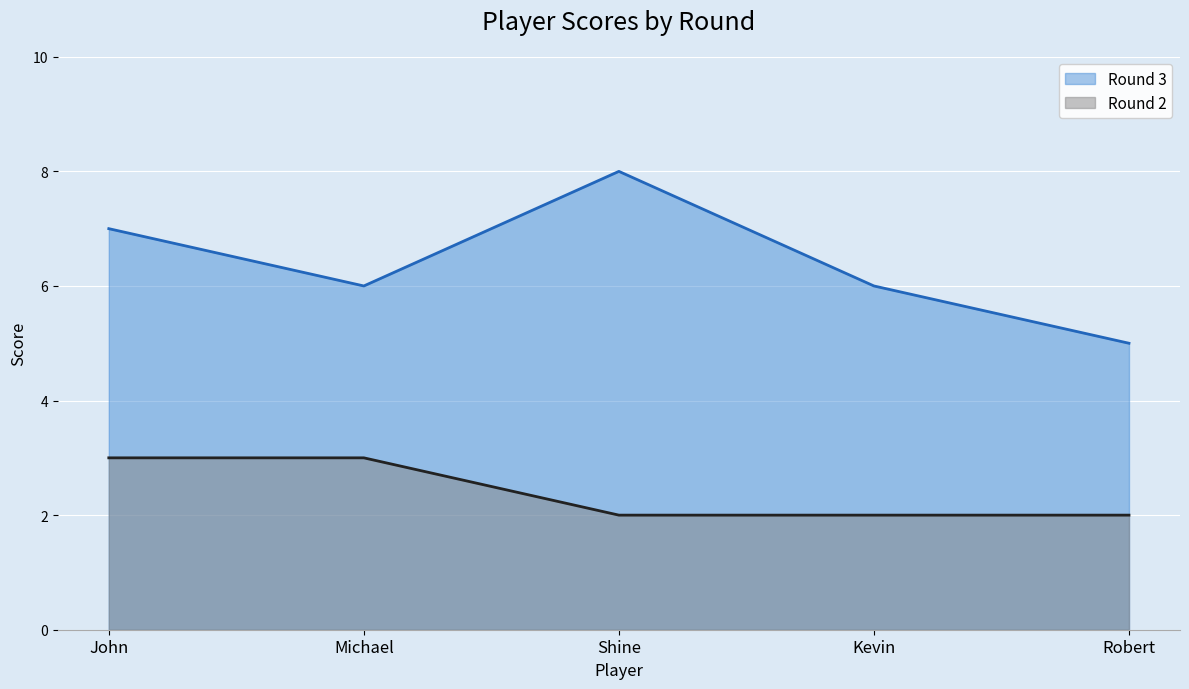

What is the difference between the maximum and minimum values in the Round 2 series?

1